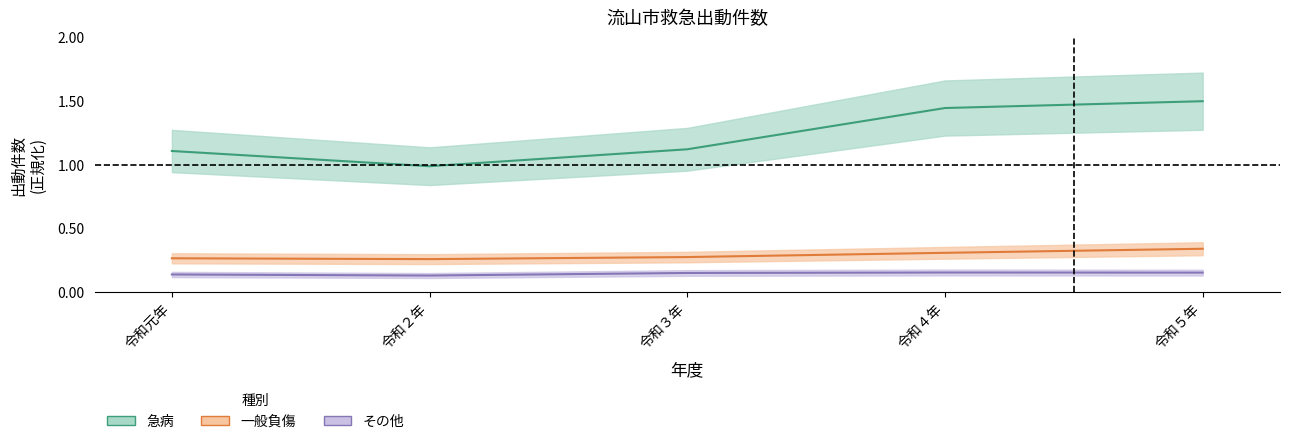

At which category does その他 reach its first local peak?

令和４年